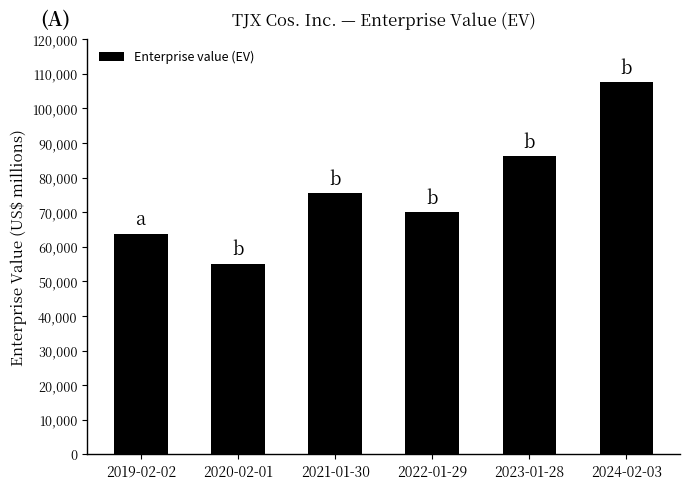

Reading left to right, what are all the values shown in this chart?

63783	55072	75388	69992	86111	107478